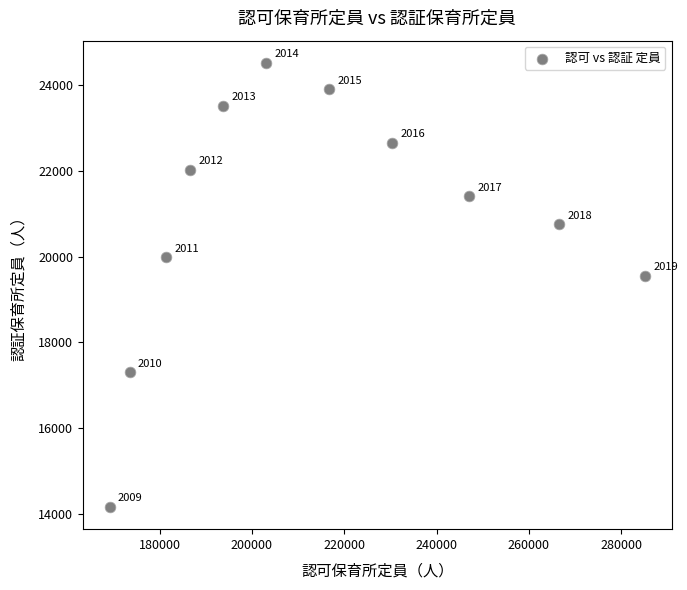

What Y value in the scatter plot is closest to 19344?

19551